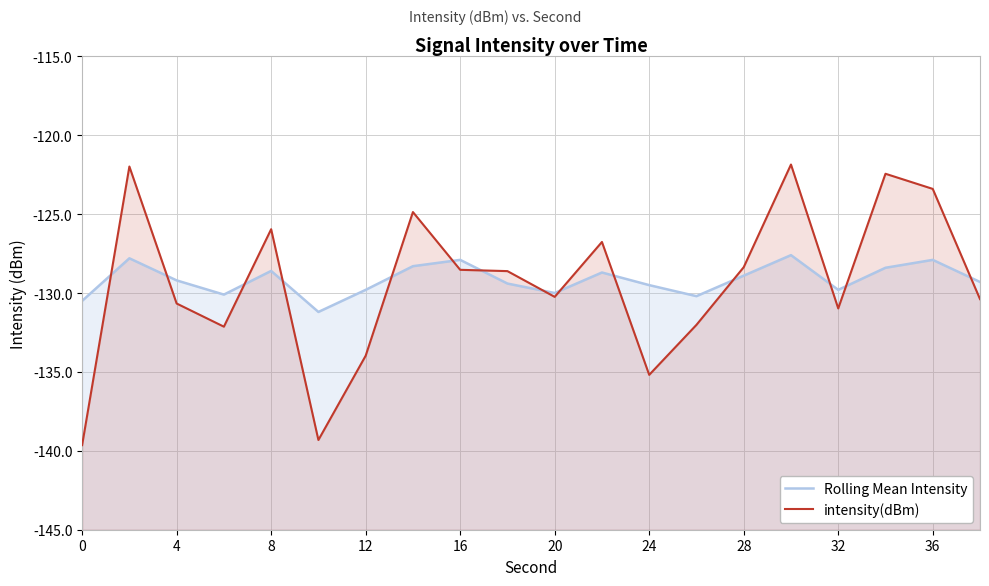

Rank the series by their average value, from lowest to highest.

intensity(dBm), Rolling Mean Intensity